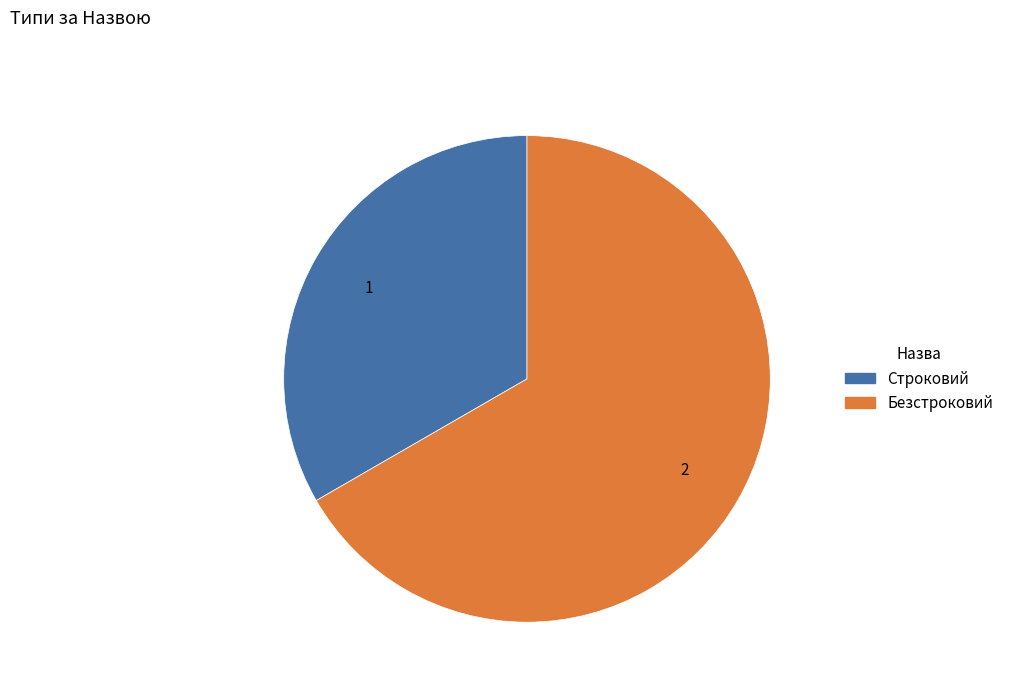

Which slice represents more than half of the pie?

Безстроковий